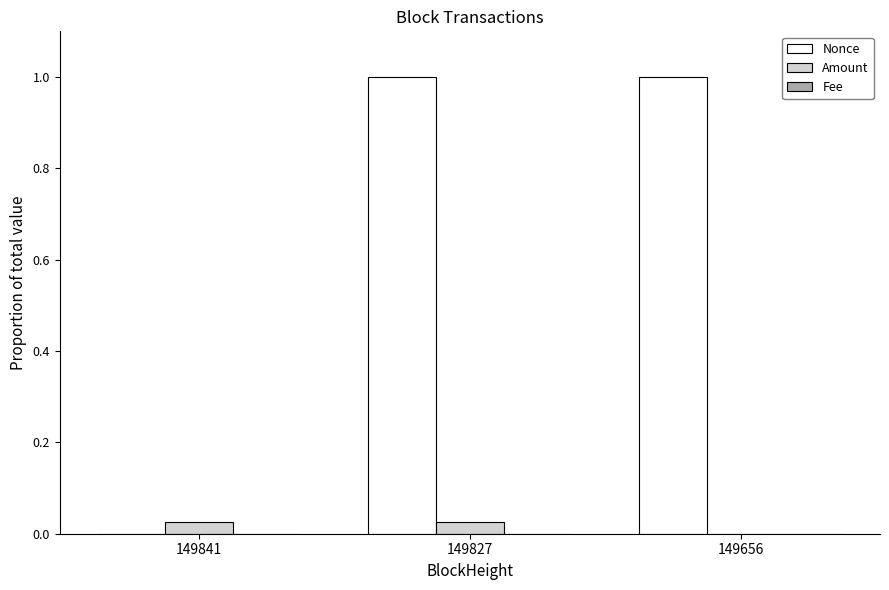

The Amount series shows 0.0 at 149827. True or false?

True